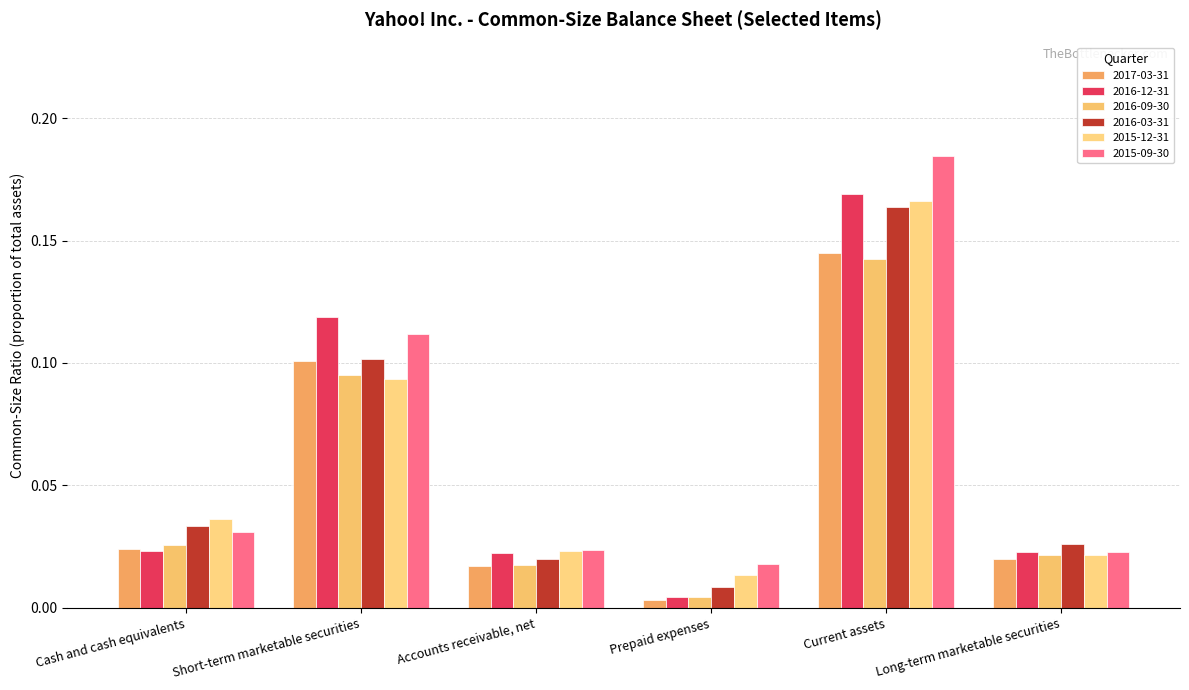

What is the difference between the maximum and minimum values in the 2016-12-31 series?

0.2